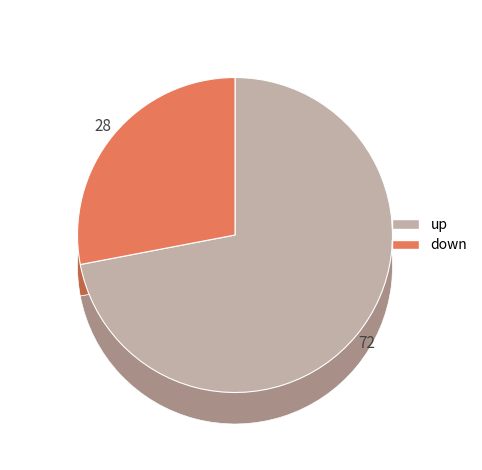

To the nearest percent, what percentage of the pie is down?

28%